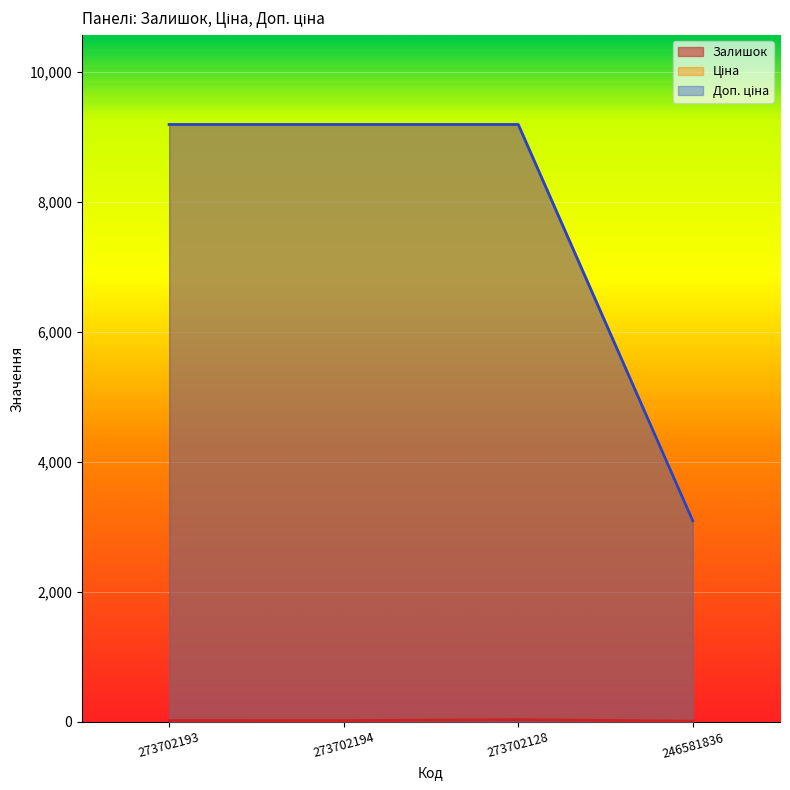

At which category is the sum across all series the highest?

273702128